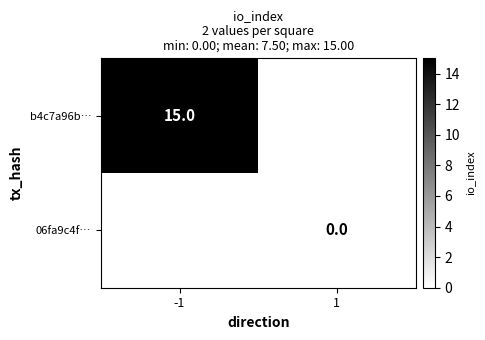

The value of b4c7a96b… at -1 is 15. True or false?

True